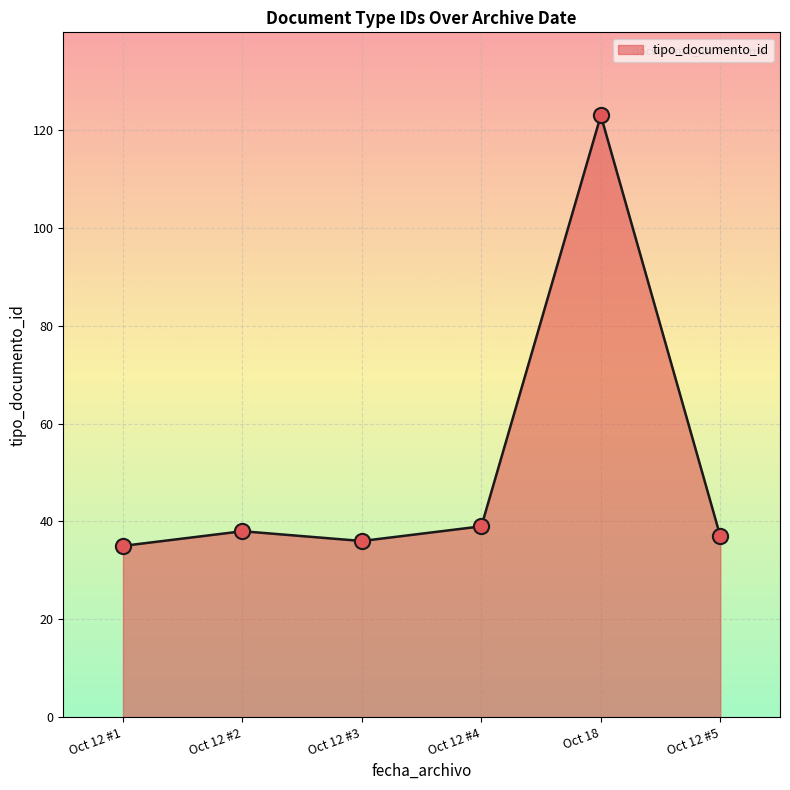

What is the change in value from Oct 12 #3 to Oct 12 #4?

+3